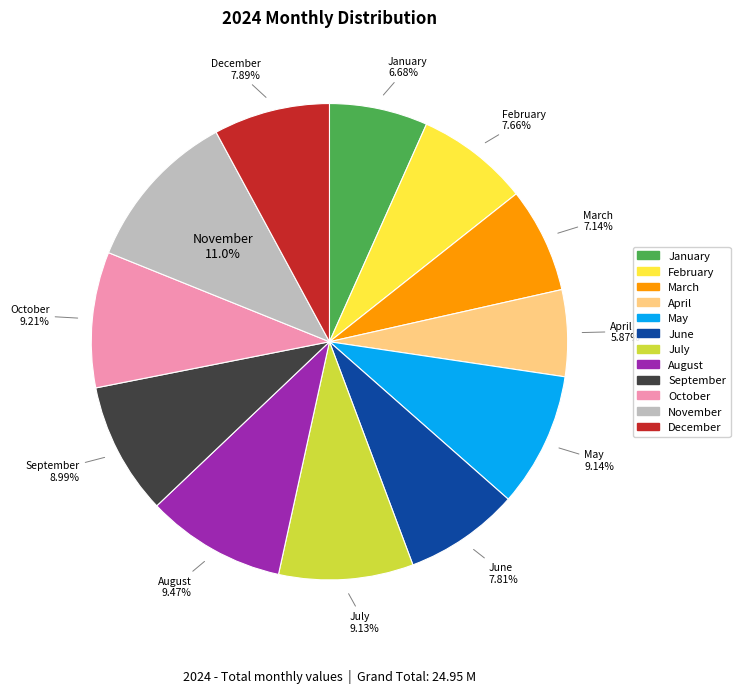

Which slice is the smallest?

April